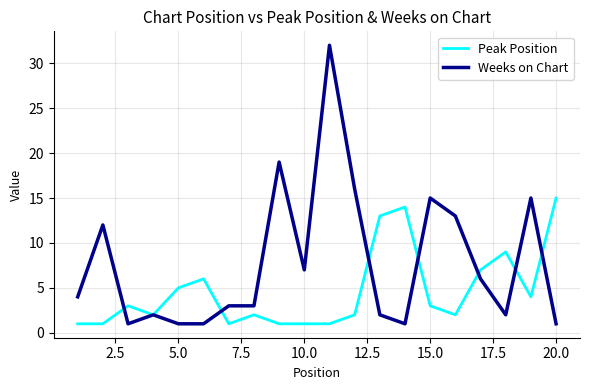

What are all the series names shown in the legend?

Peak Position, Weeks on Chart